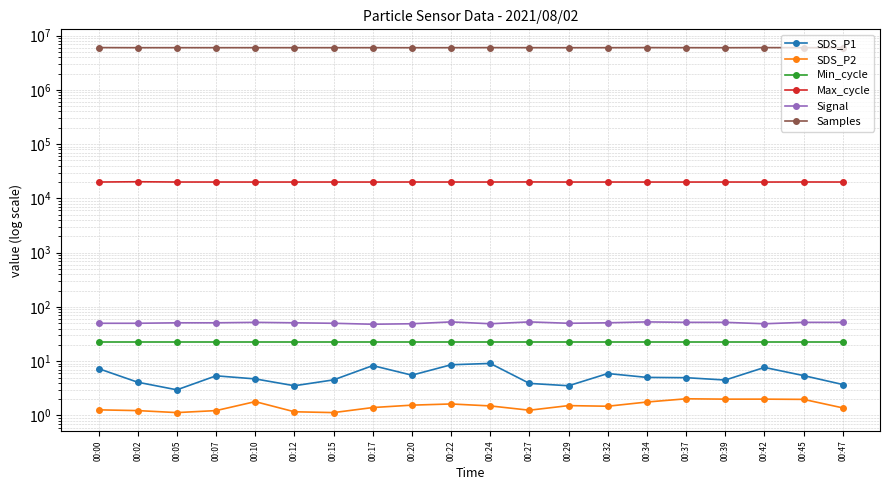

What is the value of the SDS_P2 point at the 11th from the left?

1.5